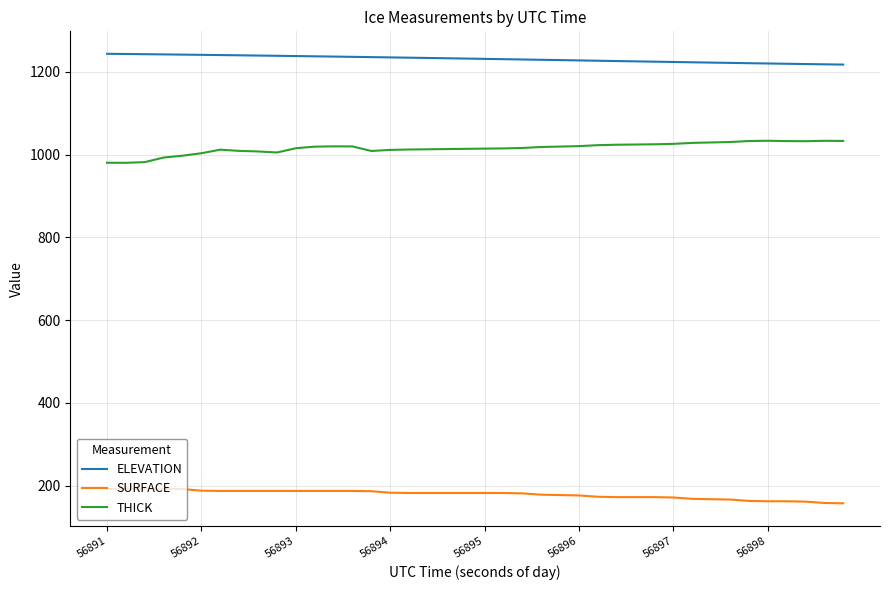

What are all the series names shown in the legend?

ELEVATION, SURFACE, THICK